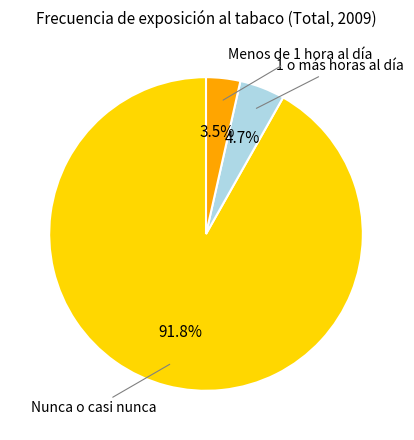

What percentage is NOT represented by Nunca o casi nunca?

8.2%